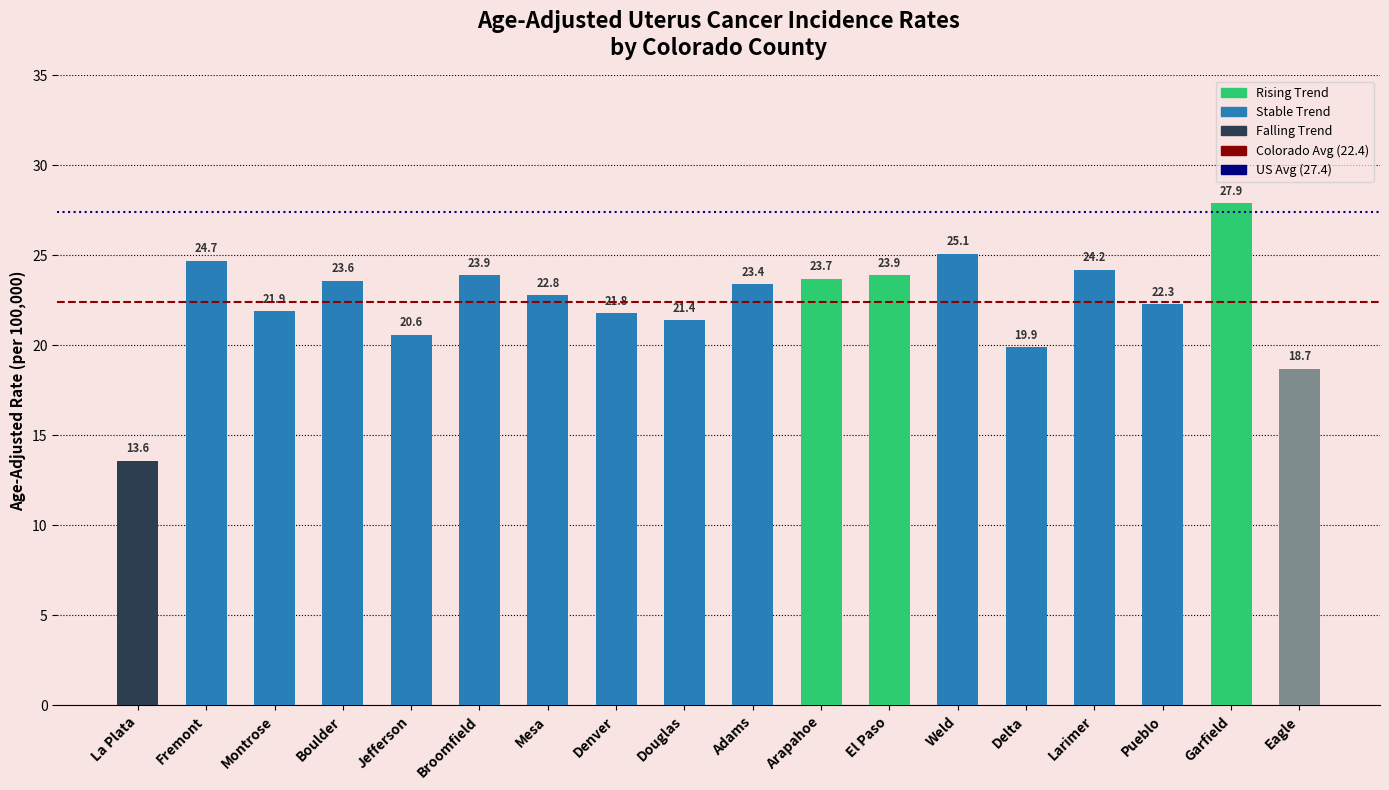

Count the number of values greater than 23.

9